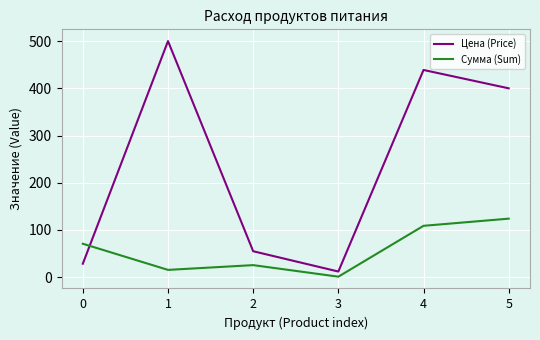

What is the total value across all series at 2?

80.6